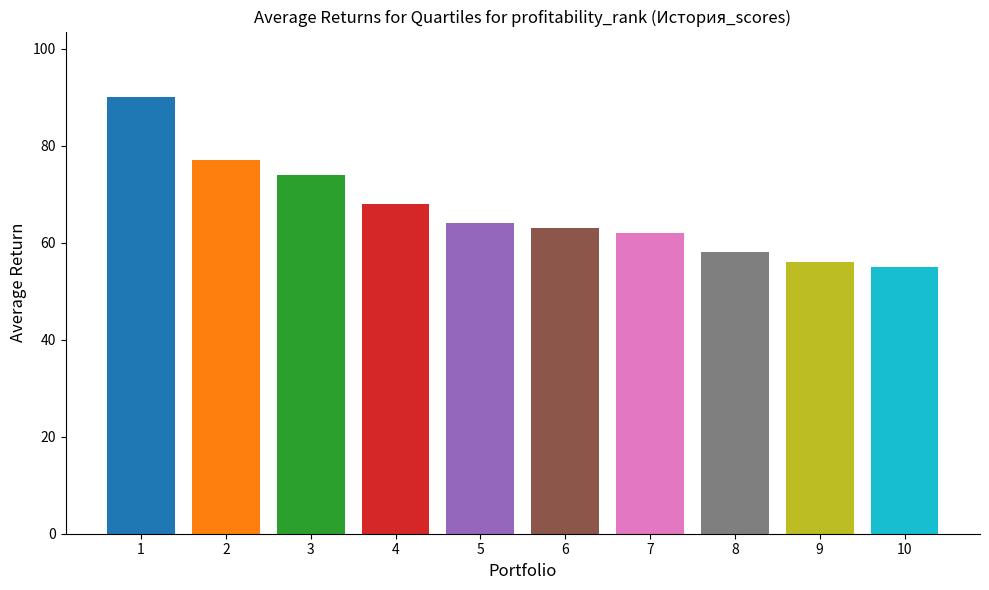

At which label is the value closest to 72?

3